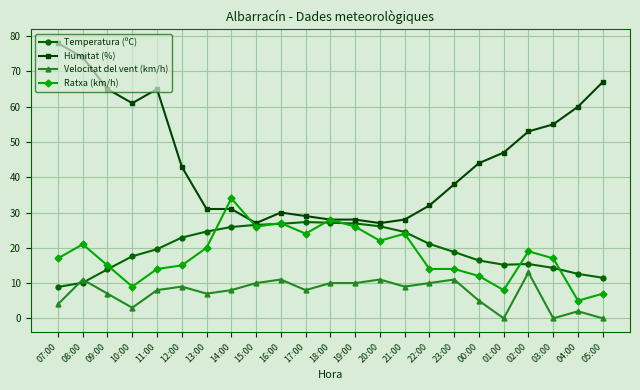

Which category has the lowest value in the Temperatura (ºC) series?

07:00